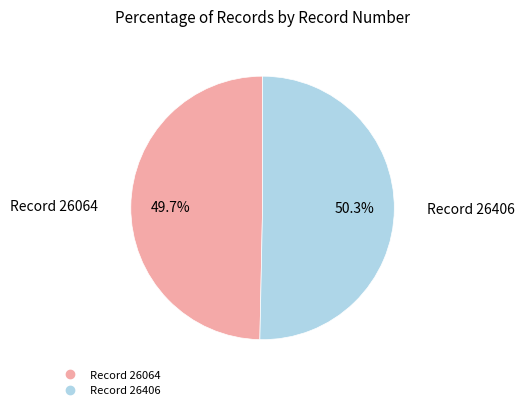

Does any single category account for the majority?

Yes